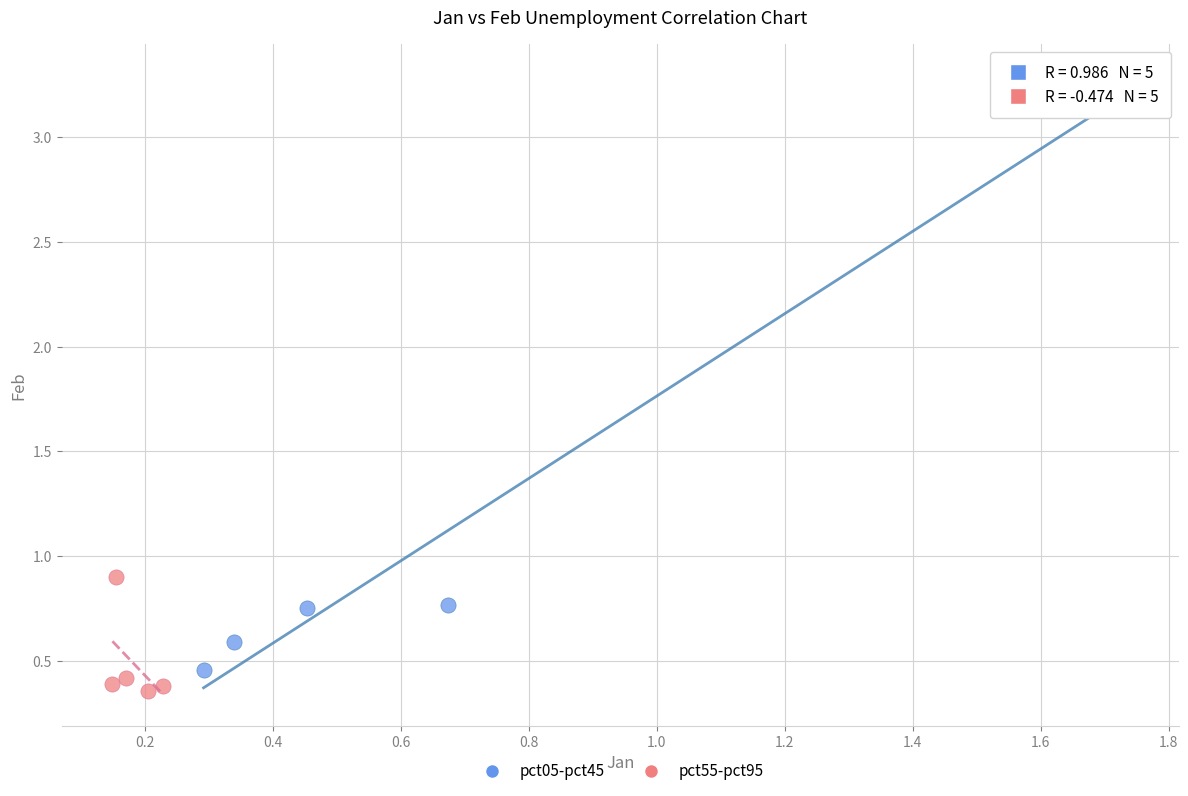

Which series contains the lowest Y value?

pct55-pct95